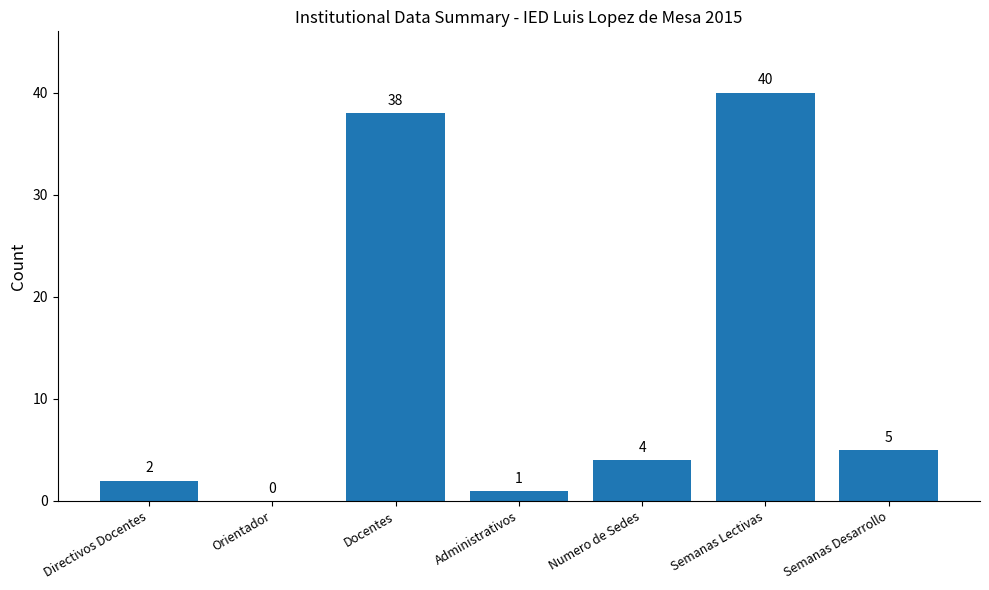

Where does the data first go above 4?

Docentes